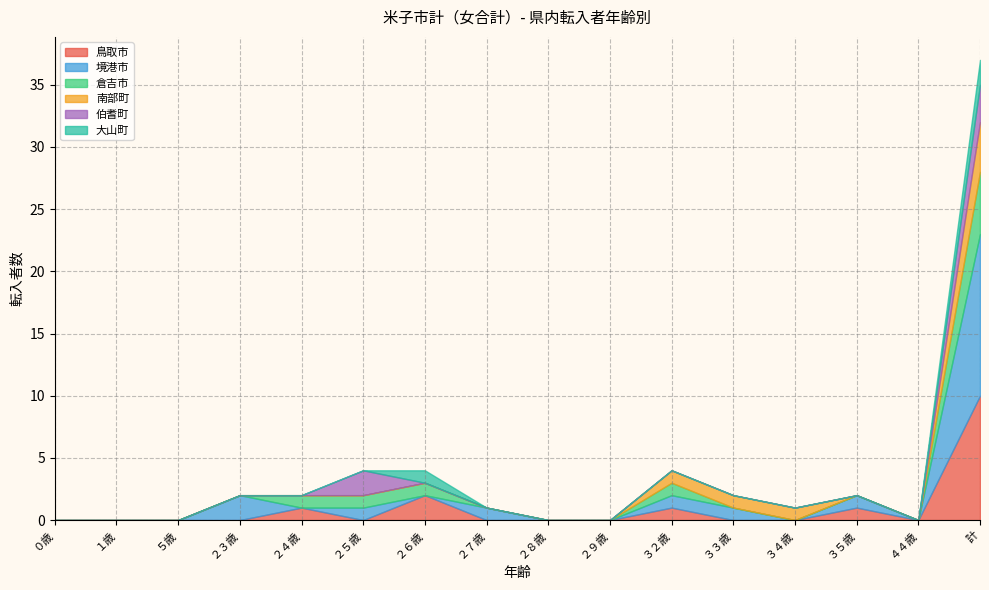

What is the average value of the 境港市 series?

1